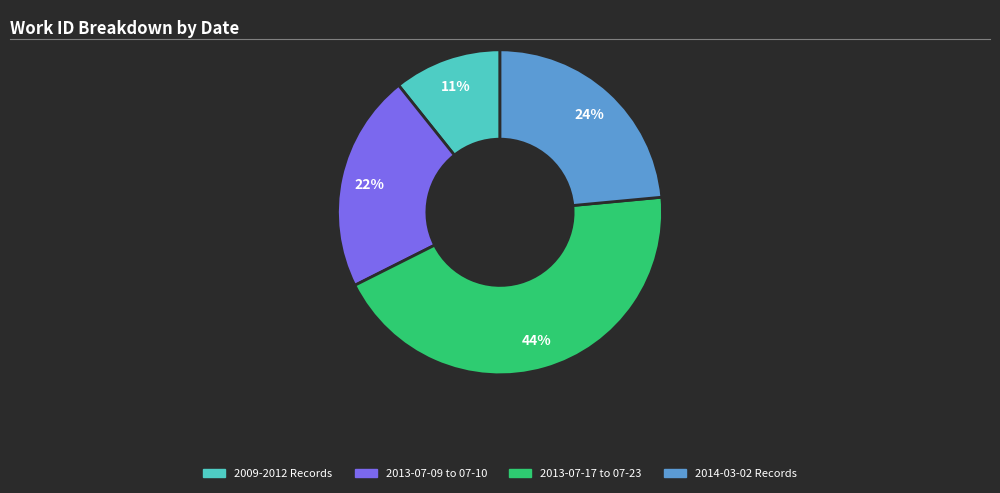

To the nearest percent, what is the average slice percentage?

25%